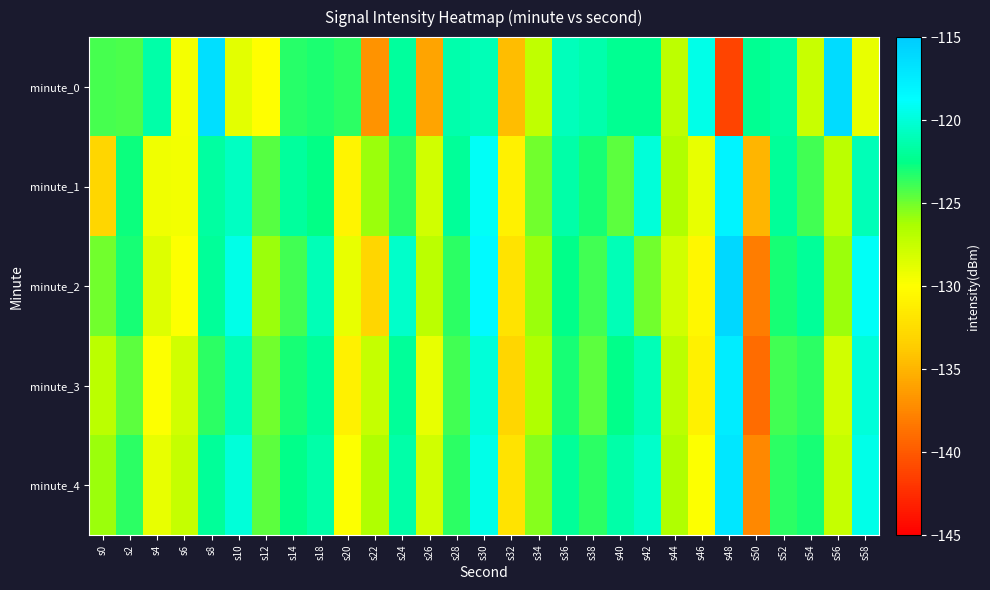

Reading left to right, extract all data points from this chart.

minute_0: s0=-124.1	s2=-124.2	s4=-121.6	s6=-129.6	s8=-116.5	s10=-128.7	s12=-130.1	s14=-123.4	s18=-123.1	s20=-123.6	s22=-136.8	s24=-121.8	s26=-135.9	s28=-121.4	s30=-121.1	s32=-134.5	s34=-127.2	s36=-120.9	s38=-121.4	s40=-122.2	s42=-122.3	s44=-127.1	s46=-119.5	s48=-141.2	s50=-122.2	s52=-121.8	s54=-127.6	s56=-116.2	s58=-129.0
minute_1: s0=-133.0	s2=-122.7	s4=-129.3	s6=-129.5	s8=-121.7	s10=-120.7	s12=-124.5	s14=-121.8	s18=-122.5	s20=-130.7	s22=-126.0	s24=-123.5	s26=-128.0	s28=-122.0	s30=-119.0	s32=-131.0	s34=-125.0	s36=-121.5	s38=-123.0	s40=-124.5	s42=-120.0	s44=-126.5	s46=-129.0	s48=-118.0	s50=-135.0	s52=-122.0	s54=-124.0	s56=-127.0	s58=-121.0
minute_2: s0=-125.0	s2=-123.0	s4=-128.5	s6=-130.0	s8=-122.0	s10=-119.5	s12=-126.0	s14=-124.0	s18=-121.0	s20=-129.0	s22=-133.0	s24=-120.5	s26=-127.0	s28=-123.5	s30=-118.5	s32=-132.0	s34=-126.0	s36=-122.5	s38=-124.0	s40=-121.0	s42=-125.0	s44=-128.0	s46=-130.5	s48=-116.0	s50=-138.0	s52=-123.0	s54=-122.0	s56=-126.0	s58=-119.0
minute_3: s0=-127.0	s2=-124.5	s4=-130.0	s6=-128.0	s8=-123.5	s10=-121.0	s12=-125.0	s14=-123.0	s18=-122.0	s20=-131.0	s22=-127.5	s24=-122.0	s26=-129.0	s28=-124.0	s30=-120.0	s32=-133.0	s34=-126.5	s36=-123.0	s38=-124.5	s40=-122.5	s42=-121.0	s44=-127.0	s46=-131.0	s48=-117.5	s50=-139.0	s52=-124.0	s54=-123.5	s56=-128.0	s58=-120.0
minute_4: s0=-126.0	s2=-123.5	s4=-129.0	s6=-127.5	s8=-122.0	s10=-120.0	s12=-124.5	s14=-122.5	s18=-121.5	s20=-130.0	s22=-126.5	s24=-121.5	s26=-128.0	s28=-123.5	s30=-119.5	s32=-132.0	s34=-125.5	s36=-122.0	s38=-123.5	s40=-121.5	s42=-120.5	s44=-126.5	s46=-130.0	s48=-117.0	s50=-137.5	s52=-123.5	s54=-123.0	s56=-127.5	s58=-119.5